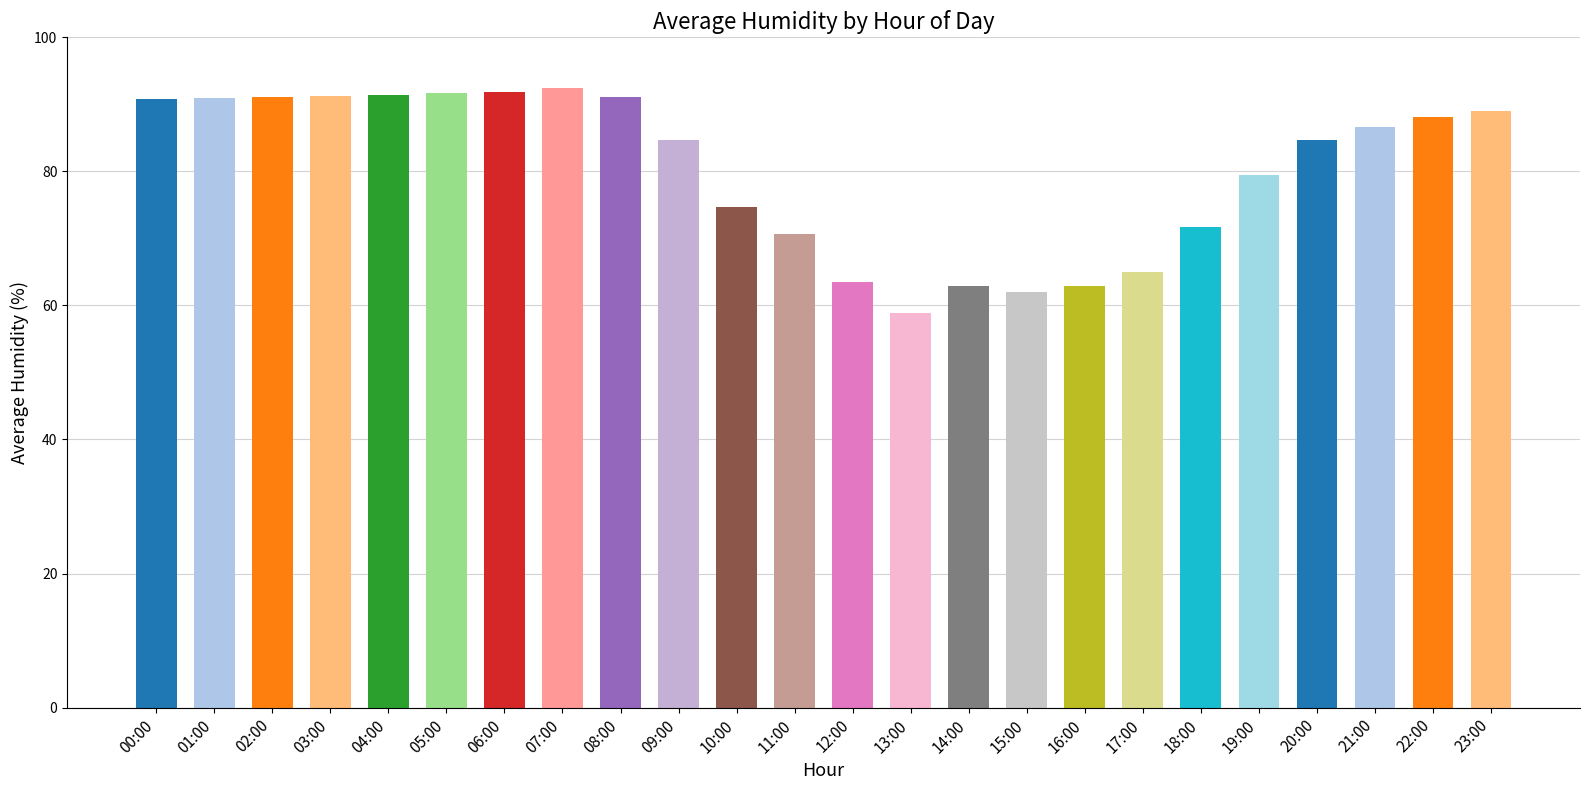

Approximately how many times larger is the value at 14:00 compared to 23:00?

0.7